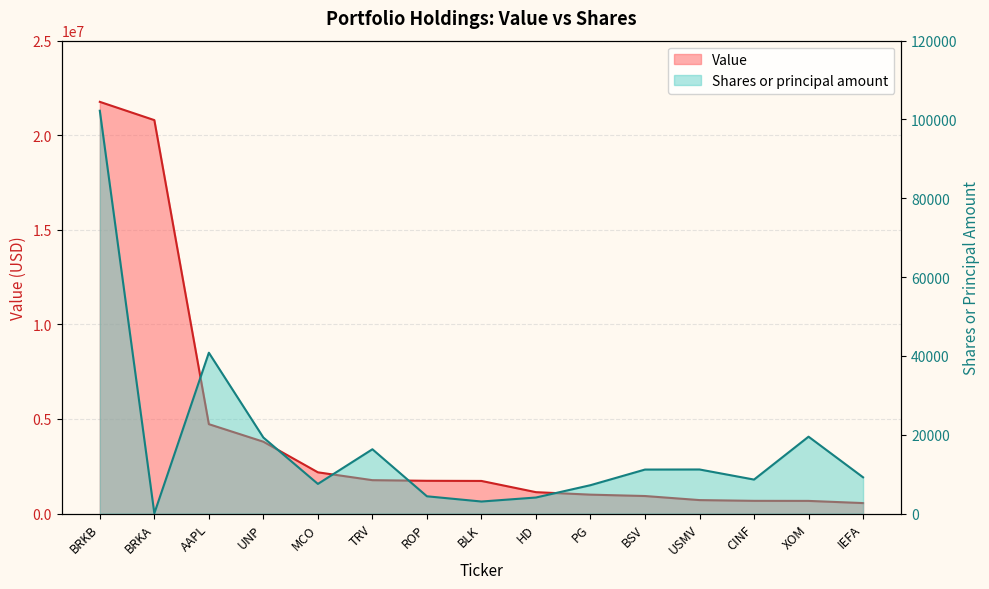

How many data points in Value are above 1725000?

7